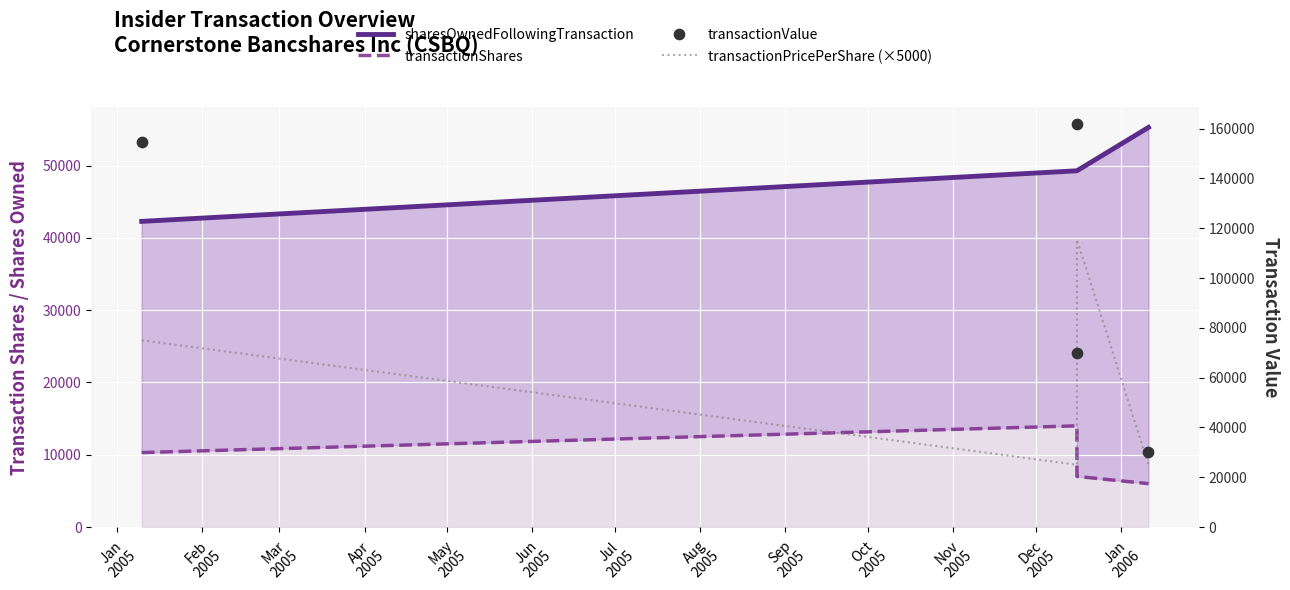

Which series reaches the minimum Y coordinate?

transactionShares